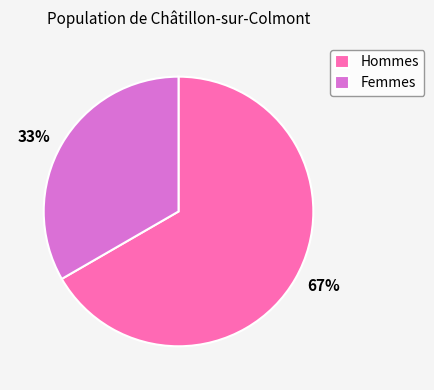

To the nearest percent, what is the average slice percentage?

50%